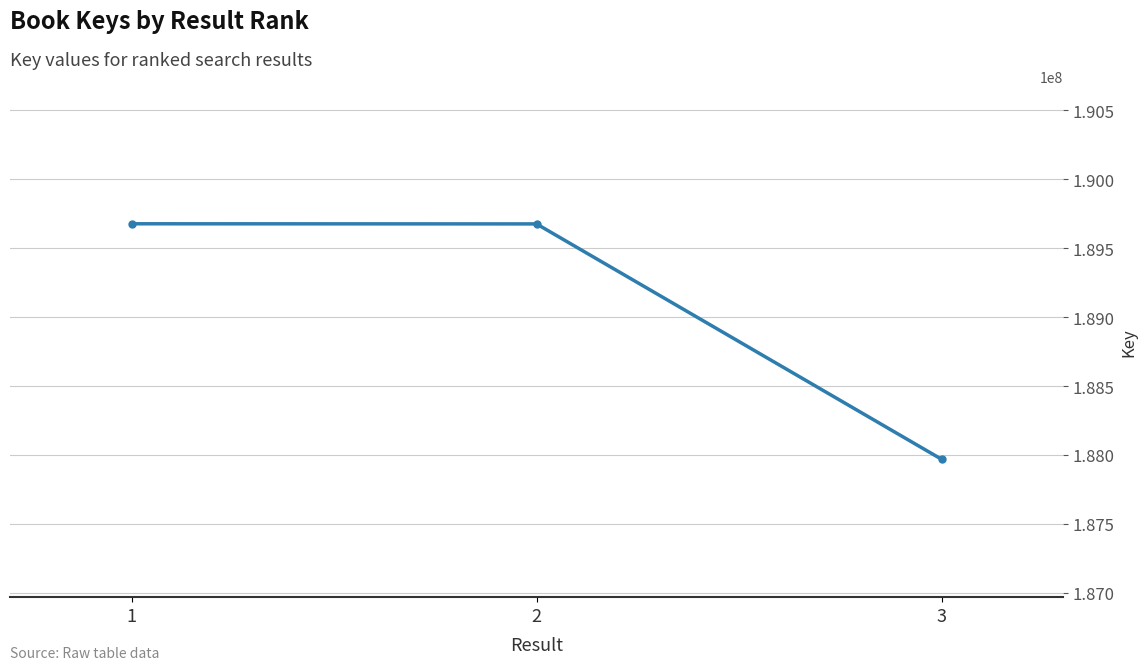

What is the maximum value shown in the chart?

189677744